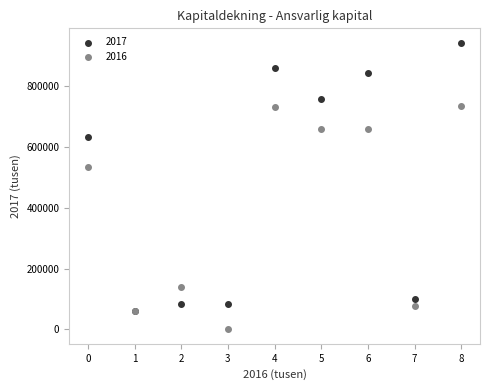

Across all series, what Y value is closest to 470892?

532000.0